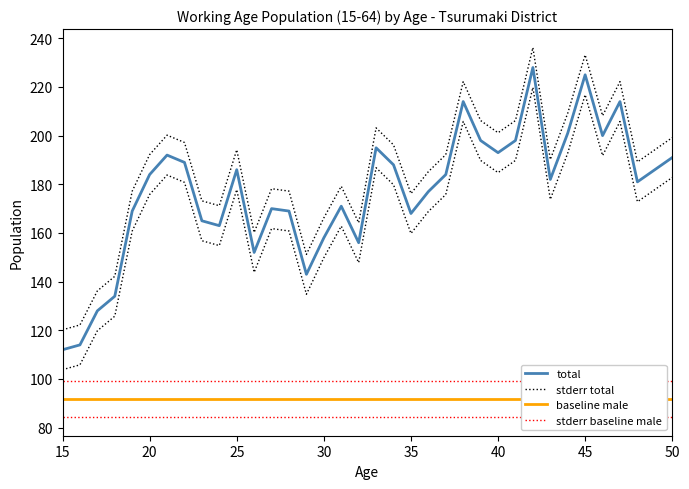

How many values in the total_15_64 series are below 184?

18